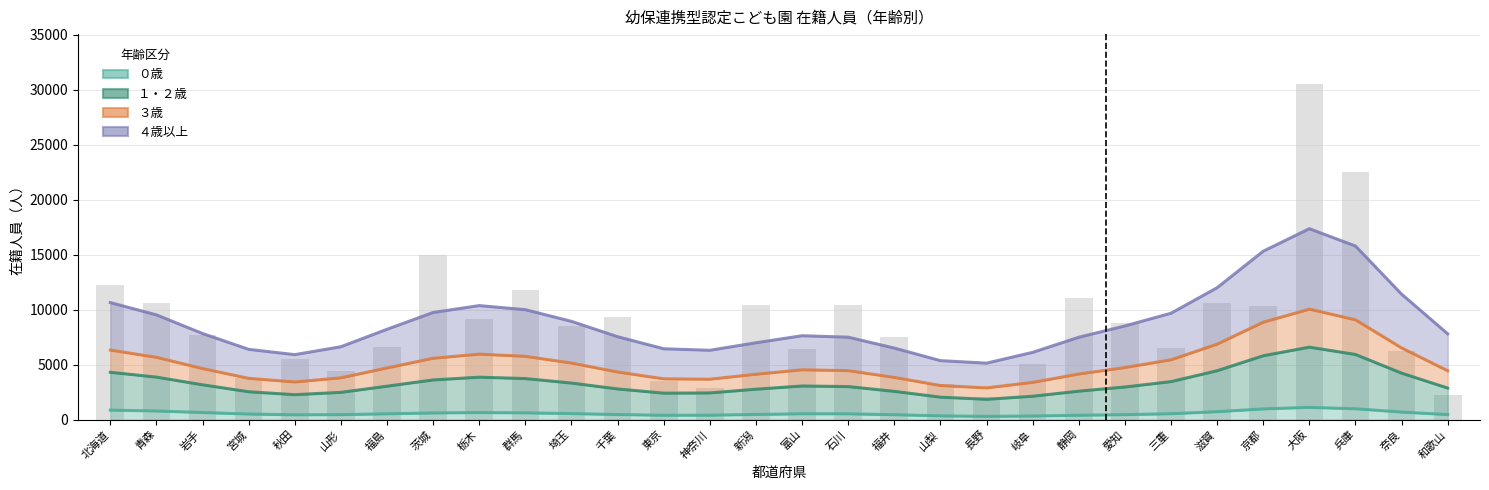

Which series has the largest total across all categories?

４歳以上